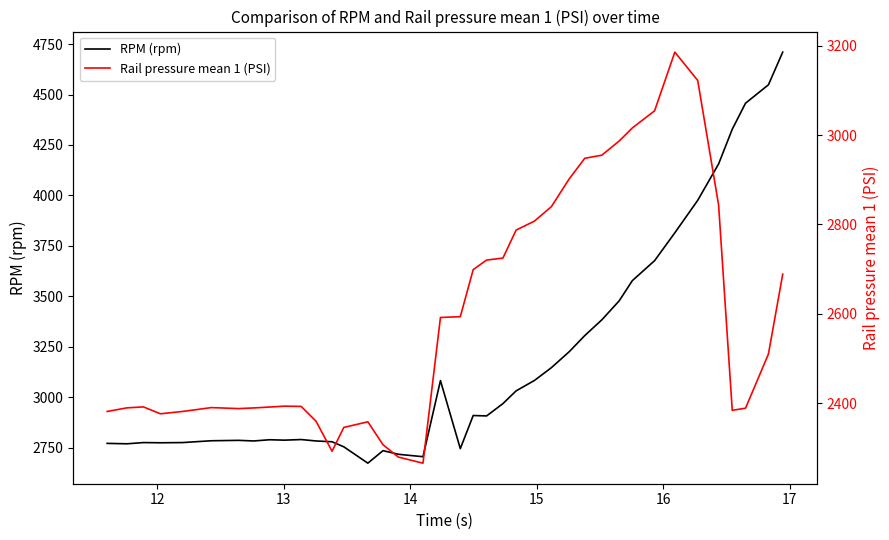

True or false: RPM (rpm) and Rail pressure mean 1 (PSI) intersect in this chart.

False